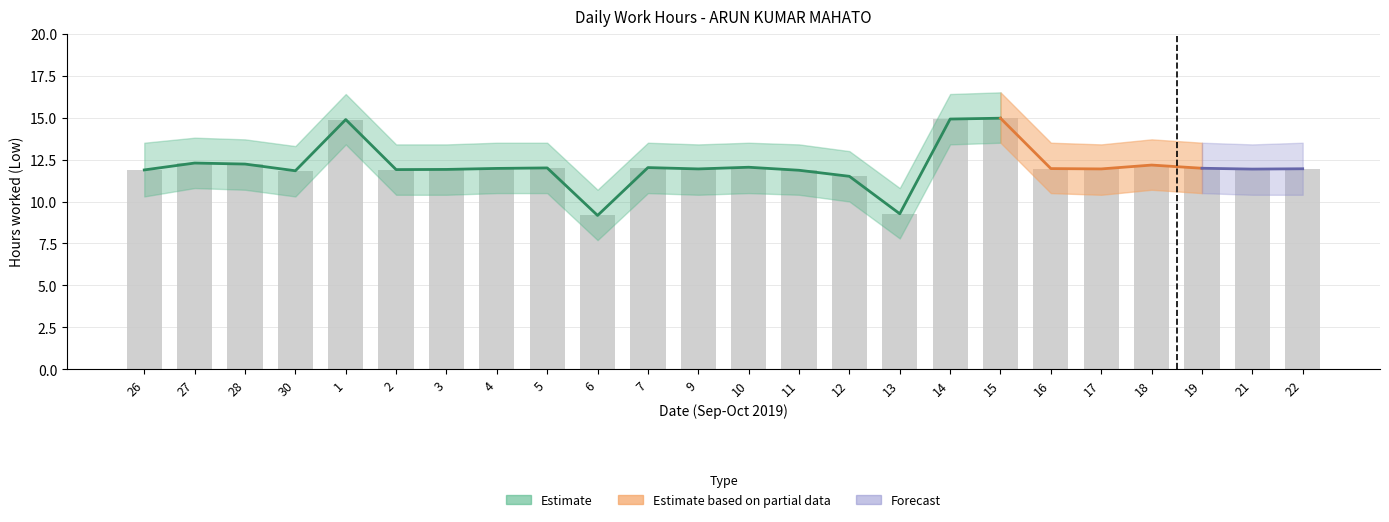

Reading left to right, transcribe all the data shown in this chart.

11.9	12.3	12.2	11.8	14.9	11.9	11.9	12.0	12.0	9.2	12.0	11.9	12.0	11.9	11.5	9.3	14.9	15.0	12.0	11.9	12.2	12.0	11.9	11.9